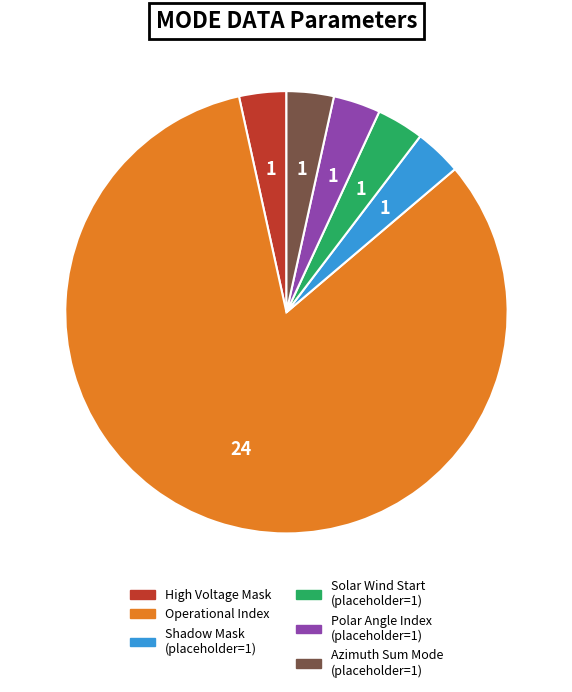

Does any single category account for the majority?

Yes